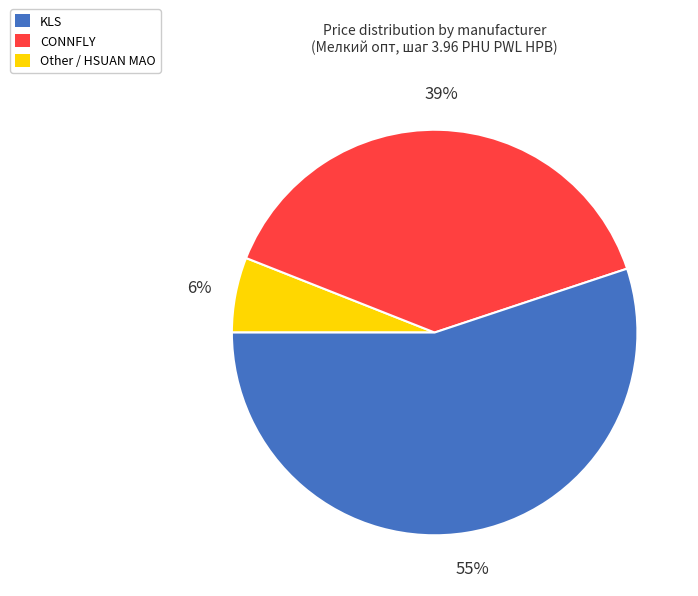

How many slices are in this pie chart?

3